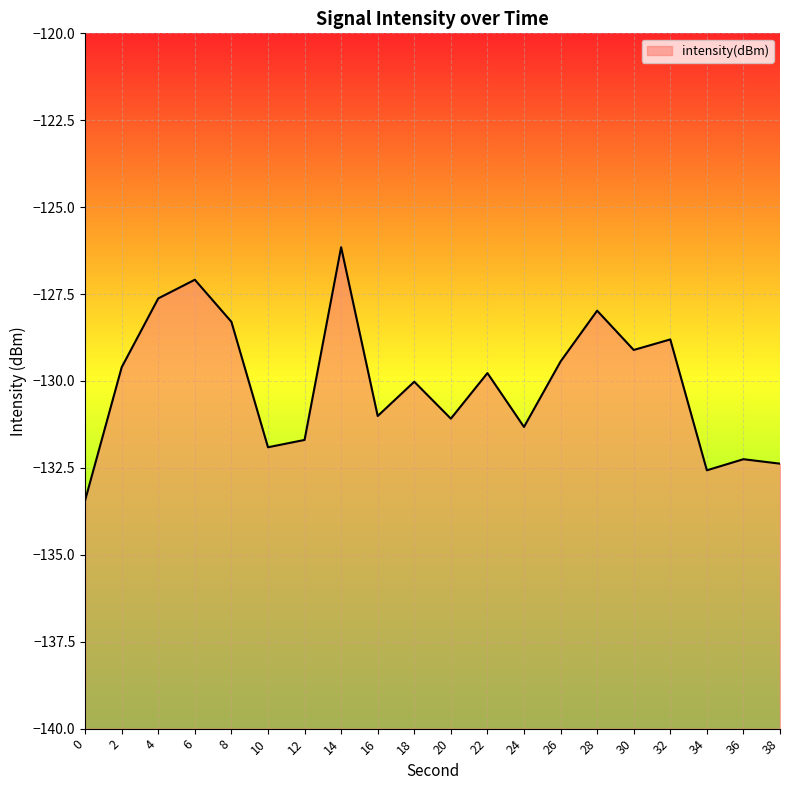

Where is the data nearest to the value -129?

30